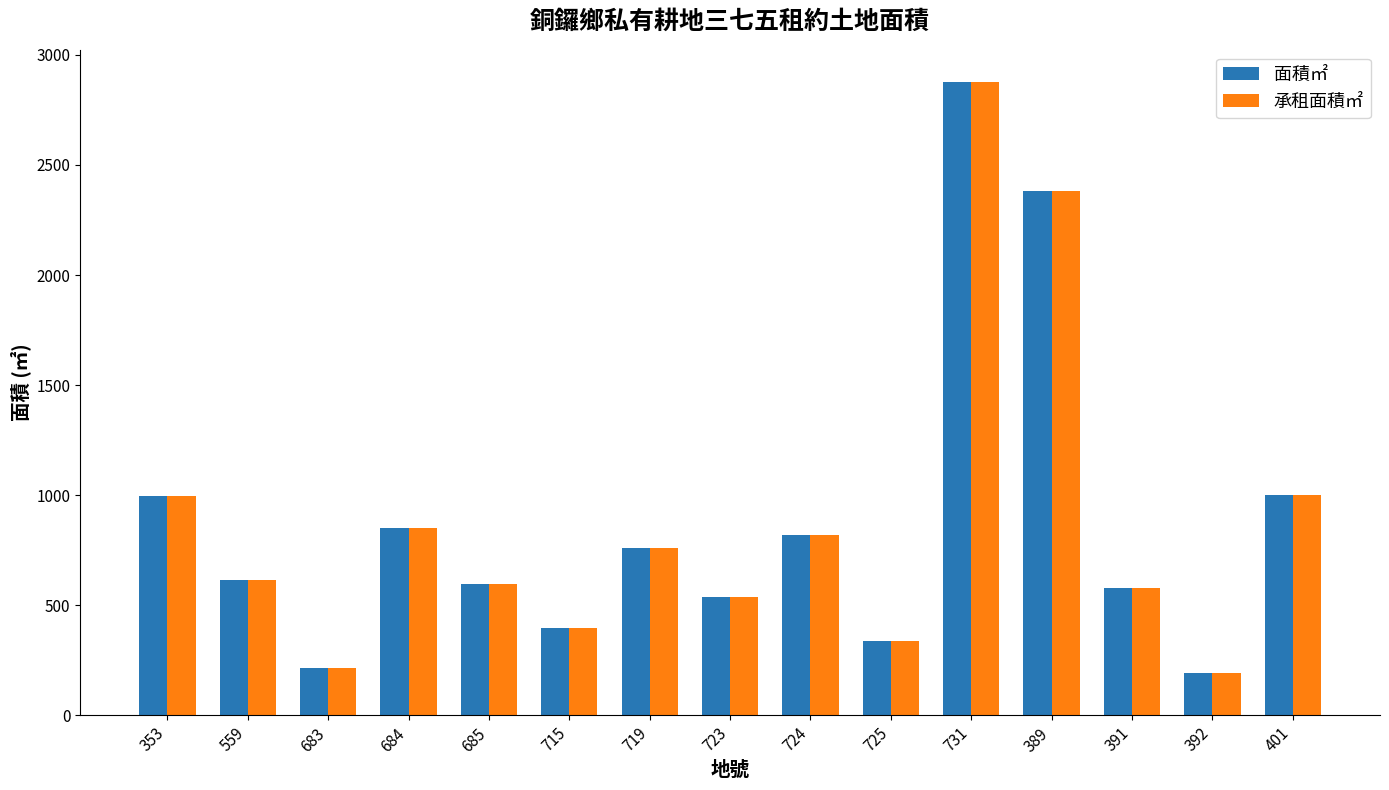

How many values in the 承租面積㎡ series are below 614?

7